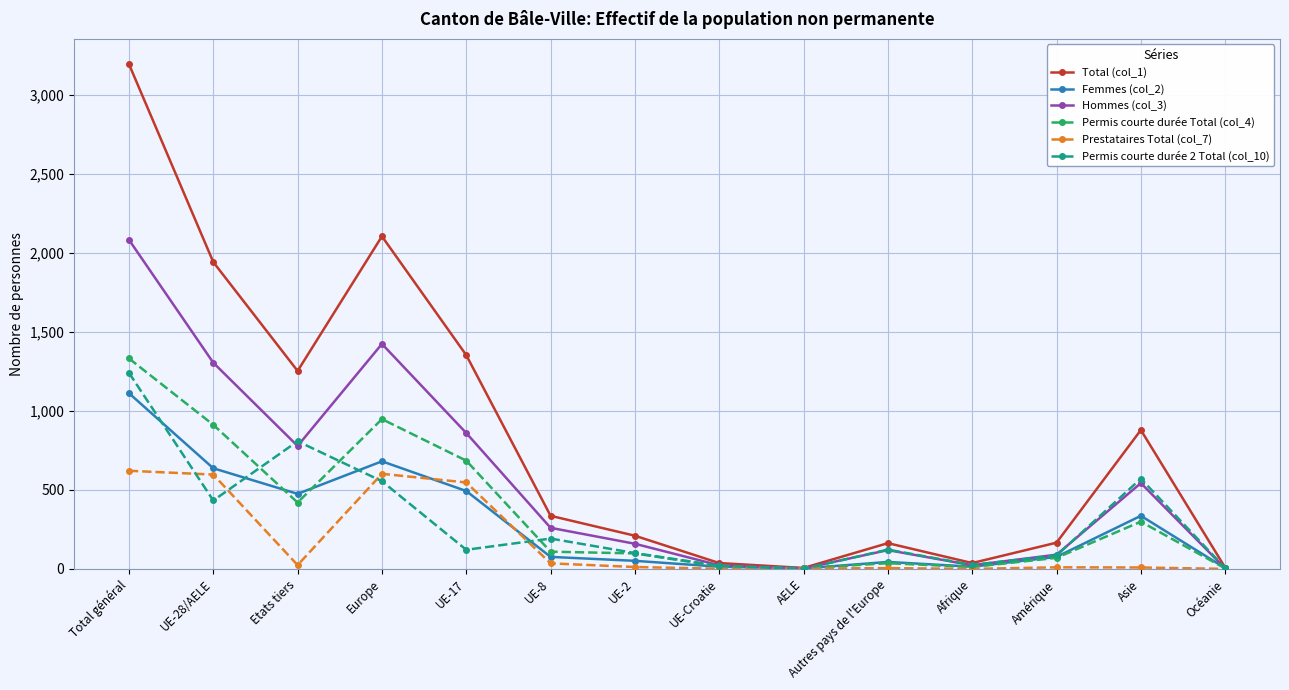

What is the label of the 8th point from the left?

UE-Croatie